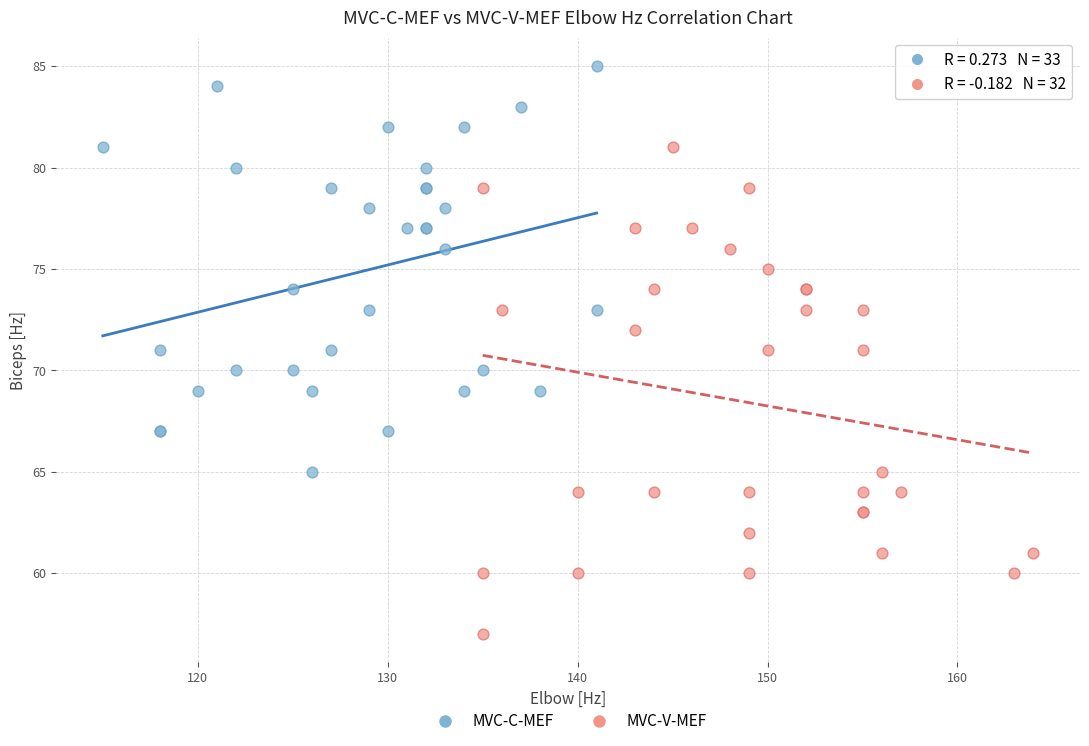

Which series contains the lowest Y value?

MVC-V-MEF